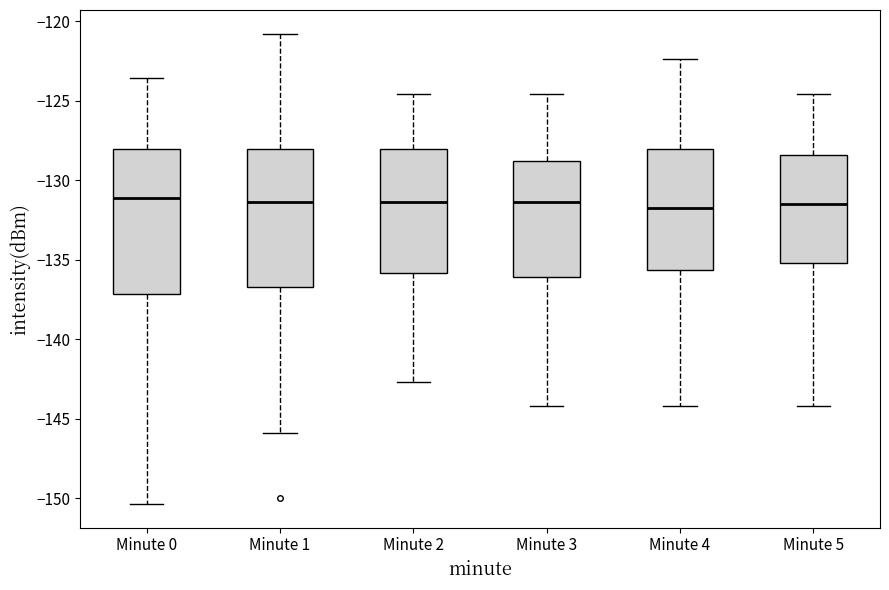

Reading left to right, read every box against the y-axis: the position of its median line, the range the box covers, and the ends of its whiskers. The values are not printed on the chart, so give them approximately, as read against the axis.

Minute 0: median -131.0, box -137.0 to -128.0, whiskers -150.5 to -123.5
Minute 1: median -131.5, box -136.5 to -128.0, whiskers -146.0 to -121.0
Minute 2: median -131.5, box -136.0 to -128.0, whiskers -142.5 to -124.5
Minute 3: median -131.5, box -136.0 to -129.0, whiskers -144.0 to -124.5
Minute 4: median -131.5, box -135.5 to -128.0, whiskers -144.0 to -122.5
Minute 5: median -131.5, box -135.0 to -128.5, whiskers -144.0 to -124.5